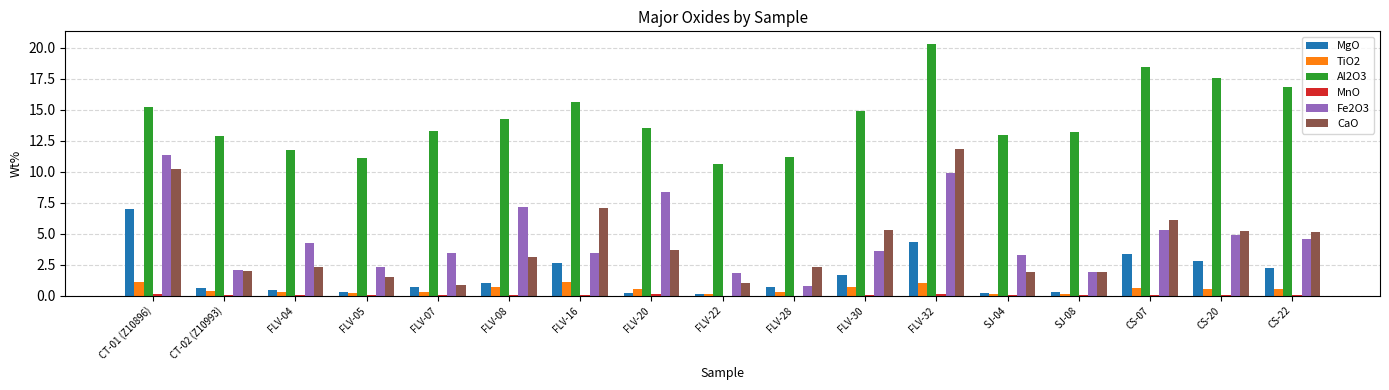

What is the greatest value displayed?

20.3